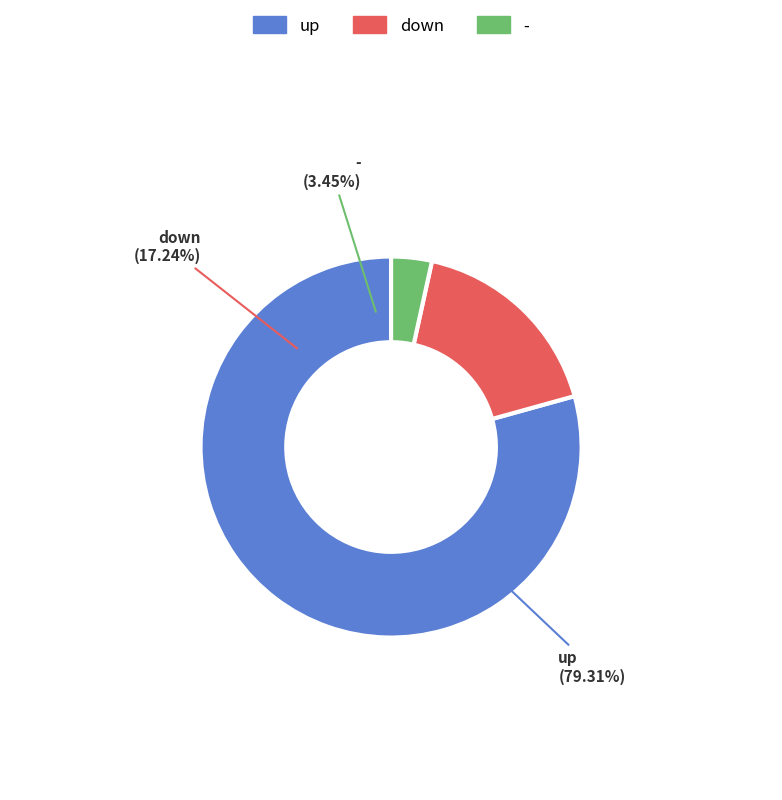

Which category has the biggest portion of the pie?

up